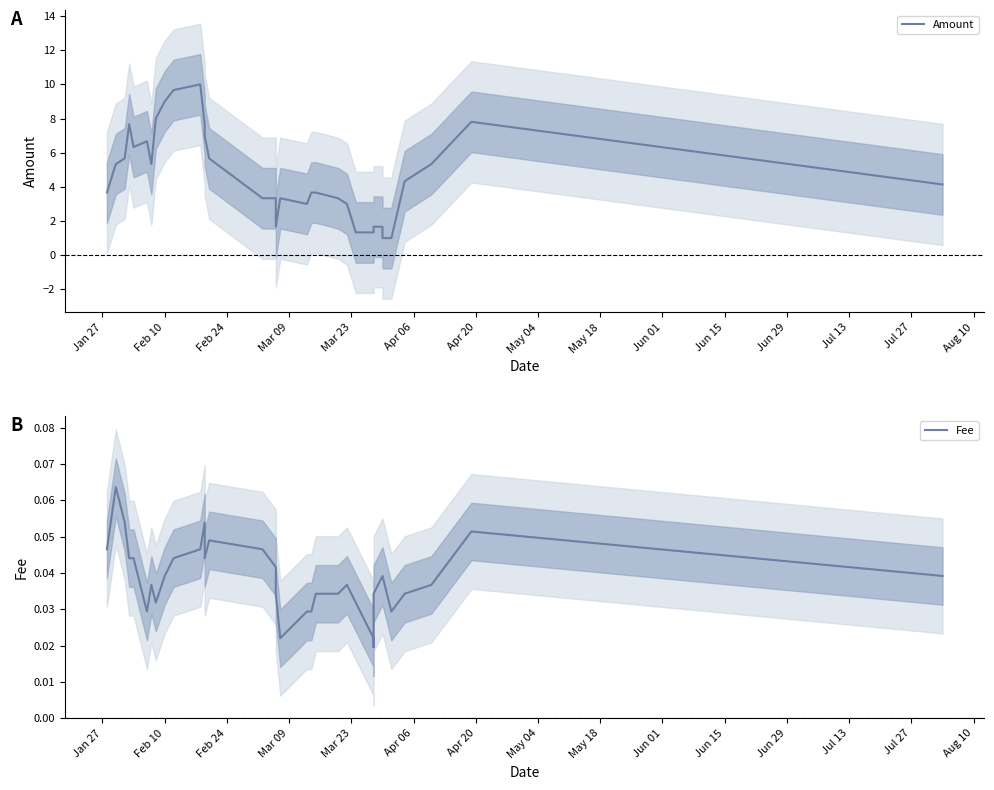

What is the difference between the maximum and minimum values in the Amount series?

9.0